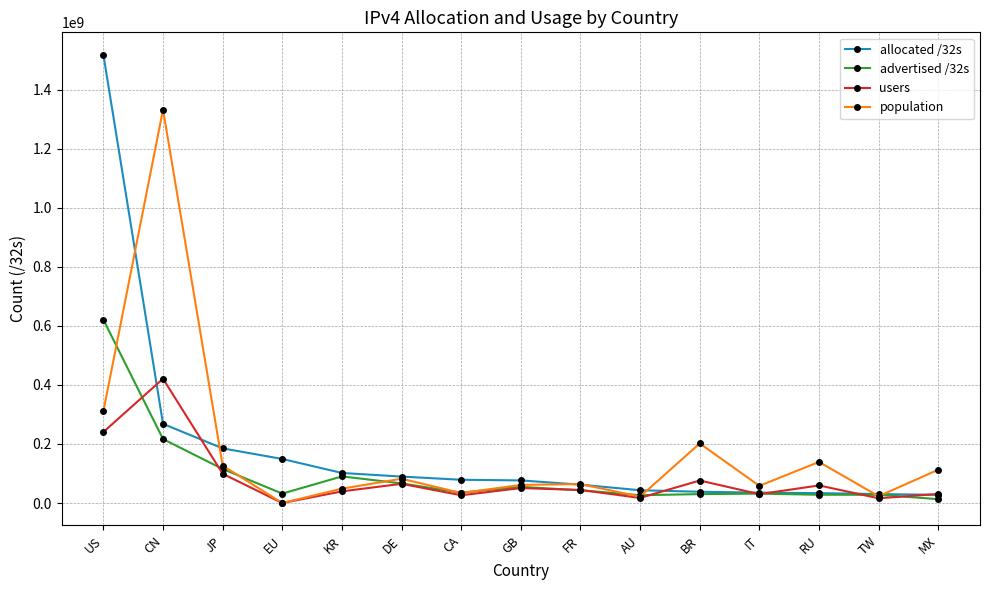

Which series has the largest range (max minus min)?

allocated /32s